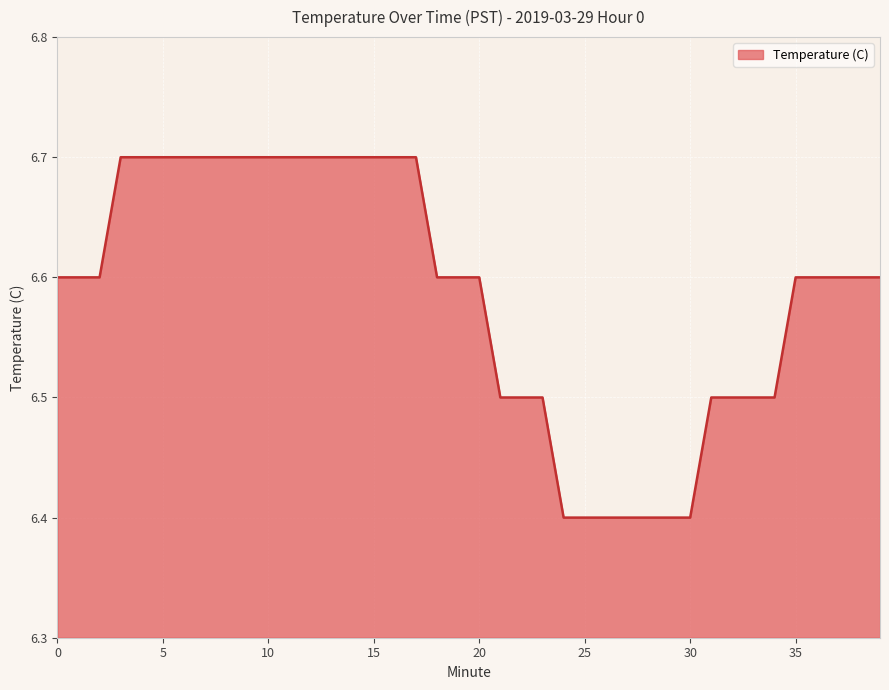

What is the smallest value displayed?

6.4